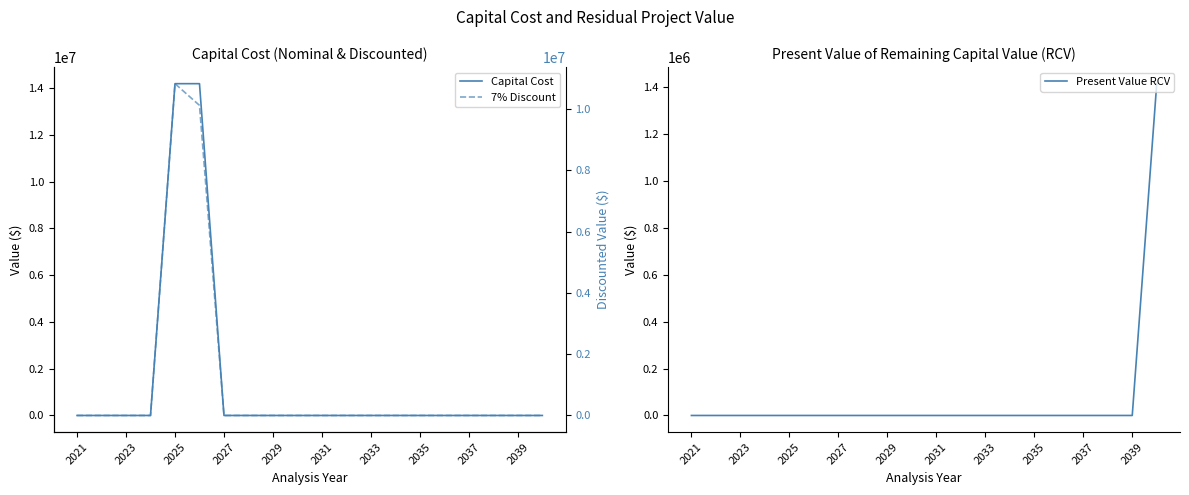

At which category does the chart reach its minimum across all series?

2021